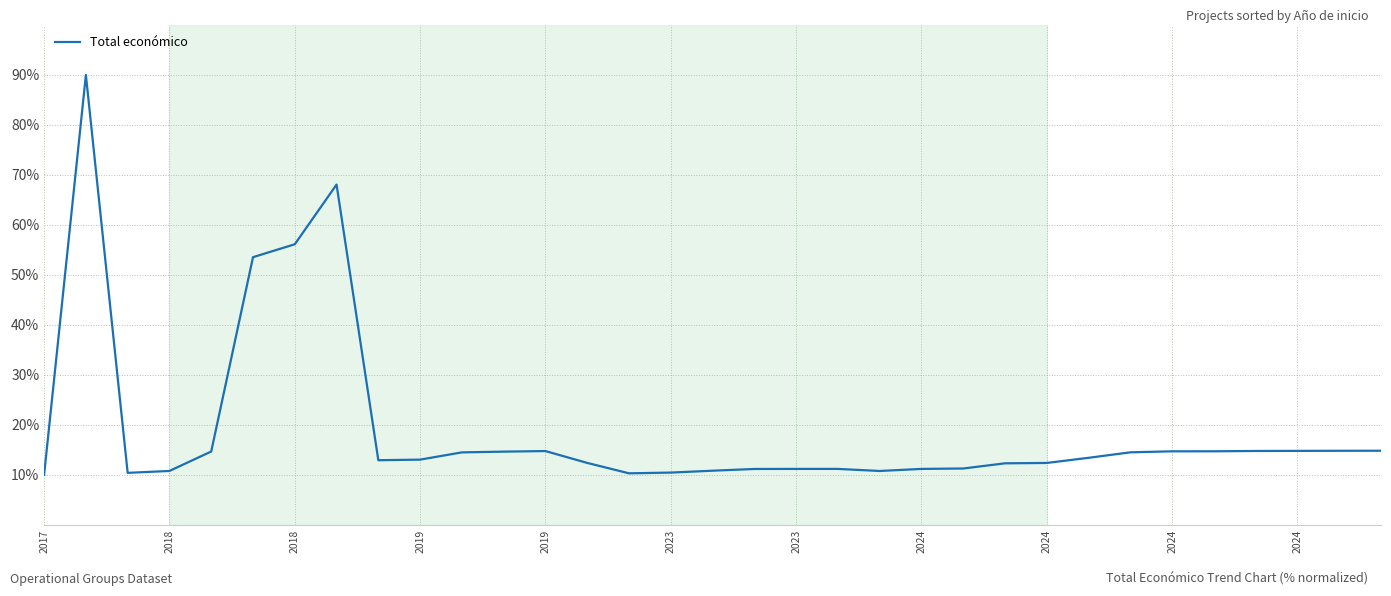

What is the difference between the maximum and minimum values?

80.0